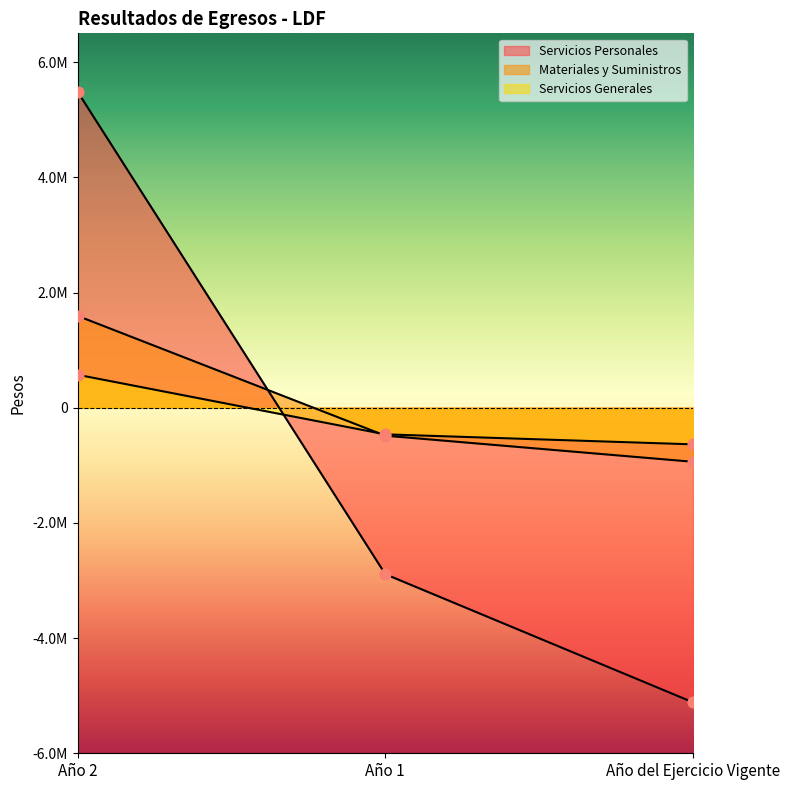

What is the total value across all series at Año del Ejercicio Vigente?

-6690628.0